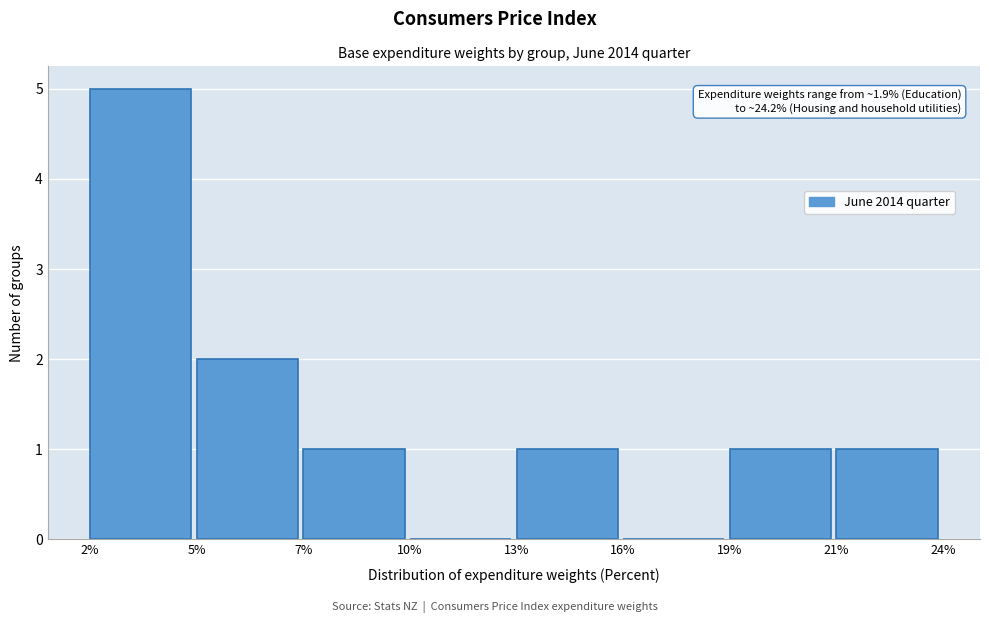

Reading left to right, list all the values displayed in this chart.

2%=5	5%=2	7%=1	10%=0	13%=1	16%=0	19%=1	21%=1